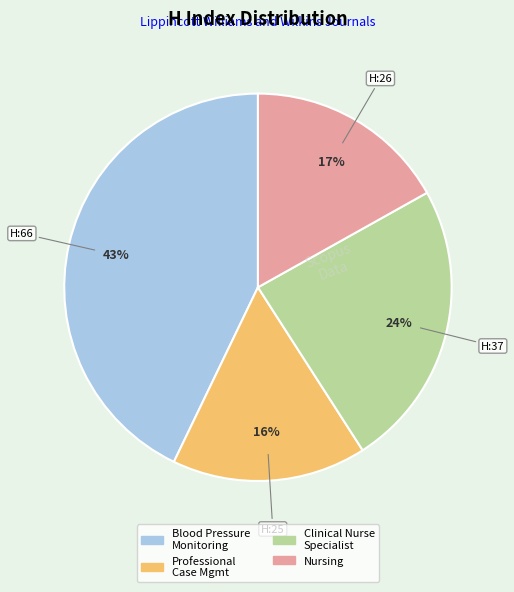

Does any single category account for the majority?

No